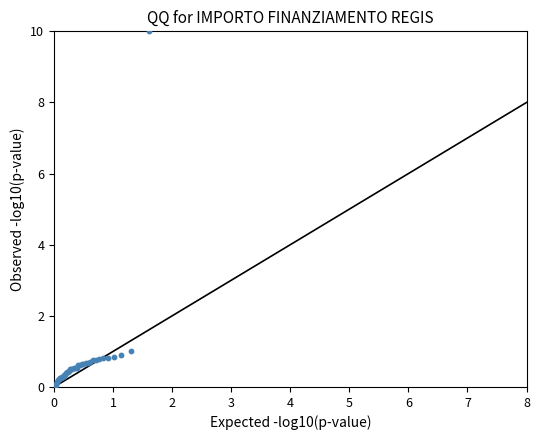

What Y value in the scatter plot is closest to 5?

1.0